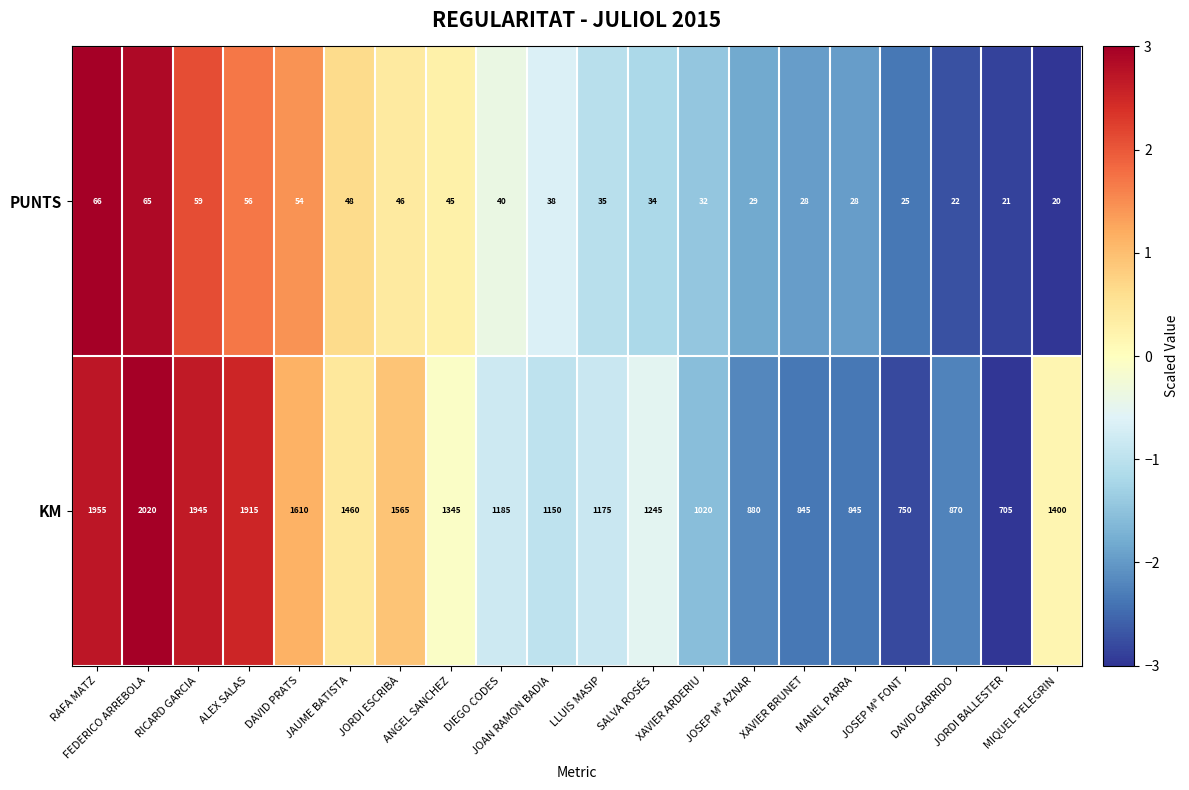

What is the difference between the maximum and minimum values in the KM series?

1315